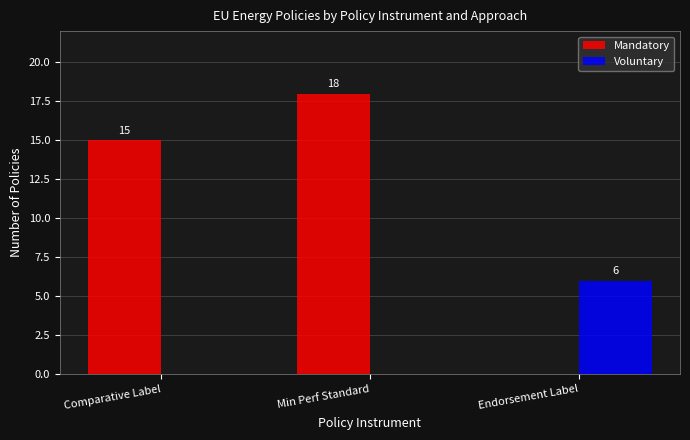

Which series changed the most between Comparative Label and Min Perf Standard?

Mandatory